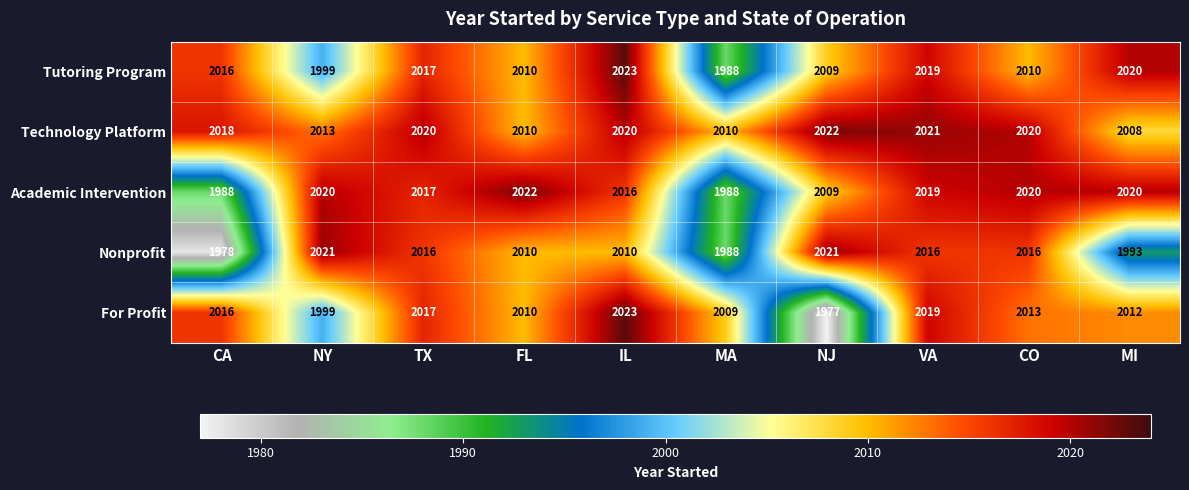

Count the number of data series in this chart.

5